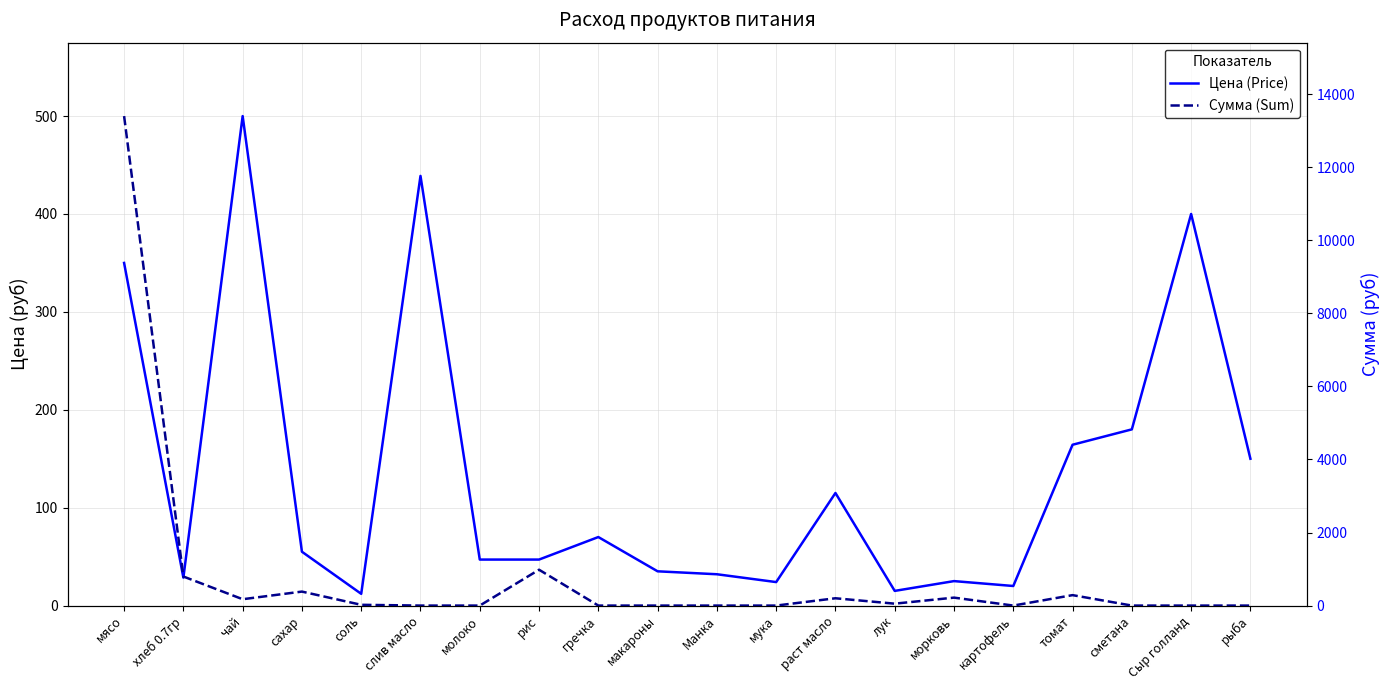

Which has a higher value, лук or раст масло?

раст масло